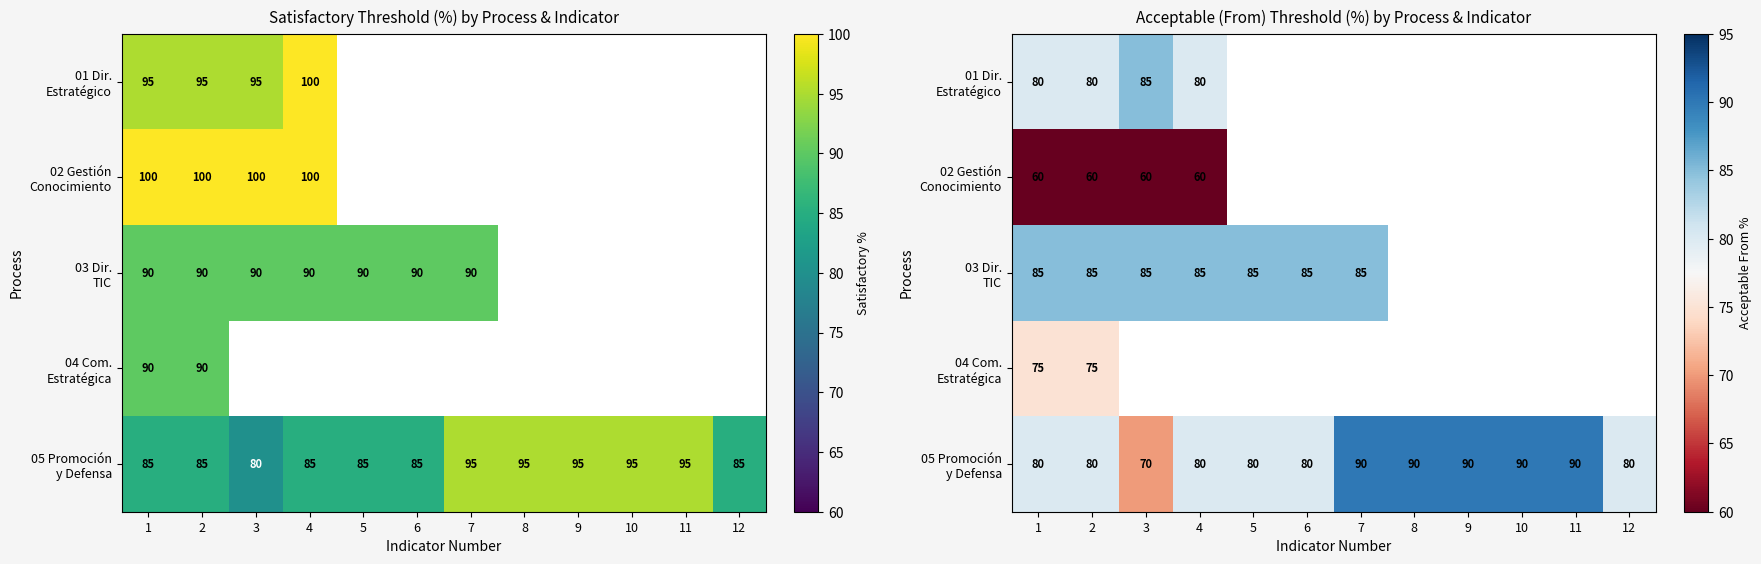

List the series in order of their peak value, lowest first.

02 Gestión Conocimiento, 04 Com. Estratégica, 01 Dir. Estratégico, 03 Dir. TIC, 05 Promoción y Defensa